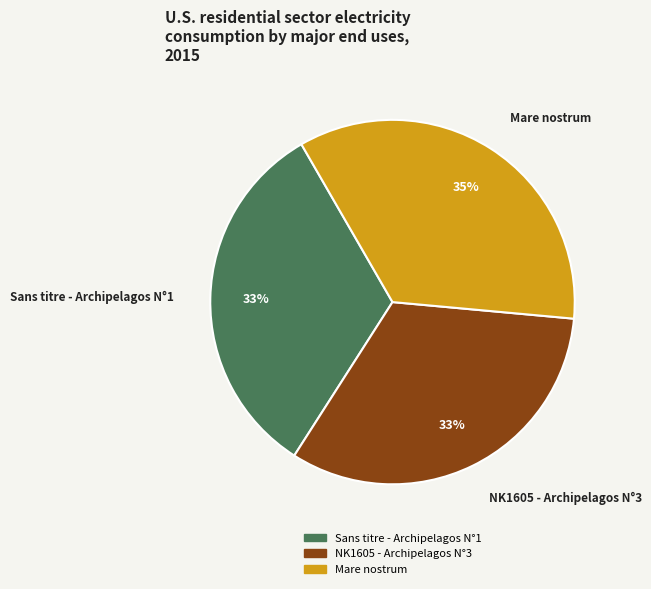

What percentage is the NK1605 - Archipelagos N°3 slice, to the nearest percent?

33%